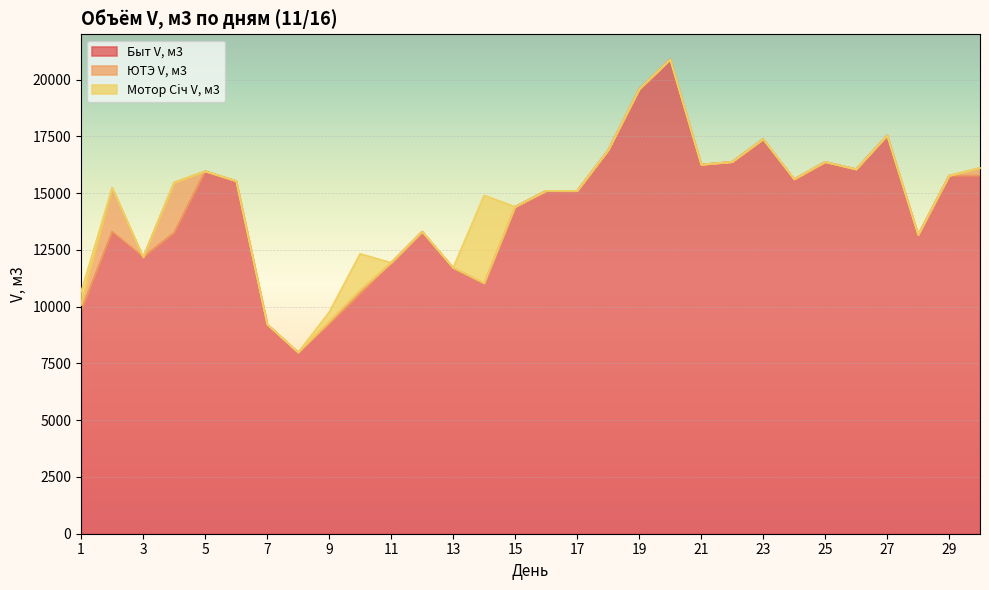

The value of Быт V, м3 at 11 is 19315.9. True or false?

False